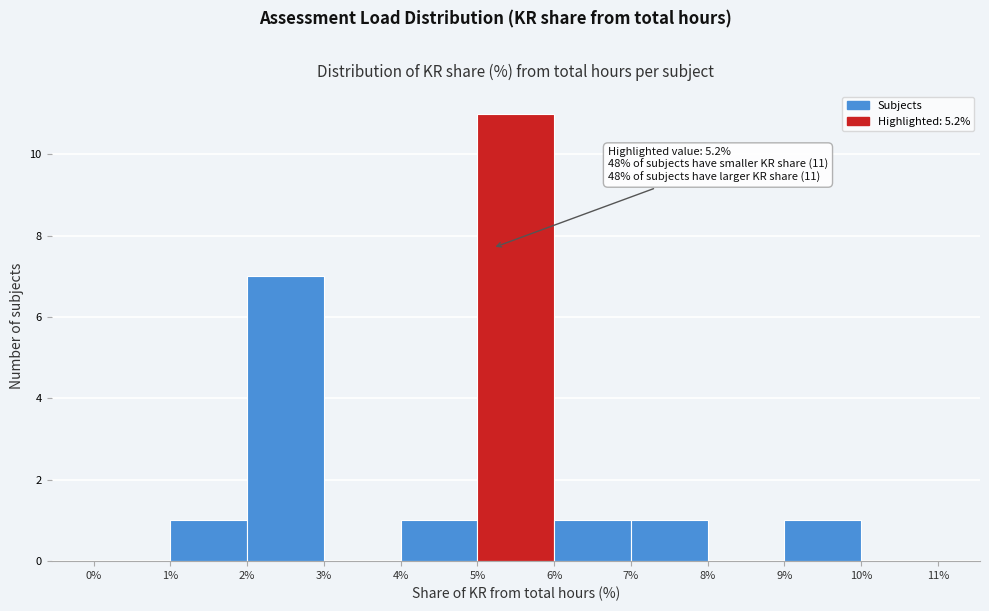

Over which range of the x-axis is the bar tallest?

5% to 6%